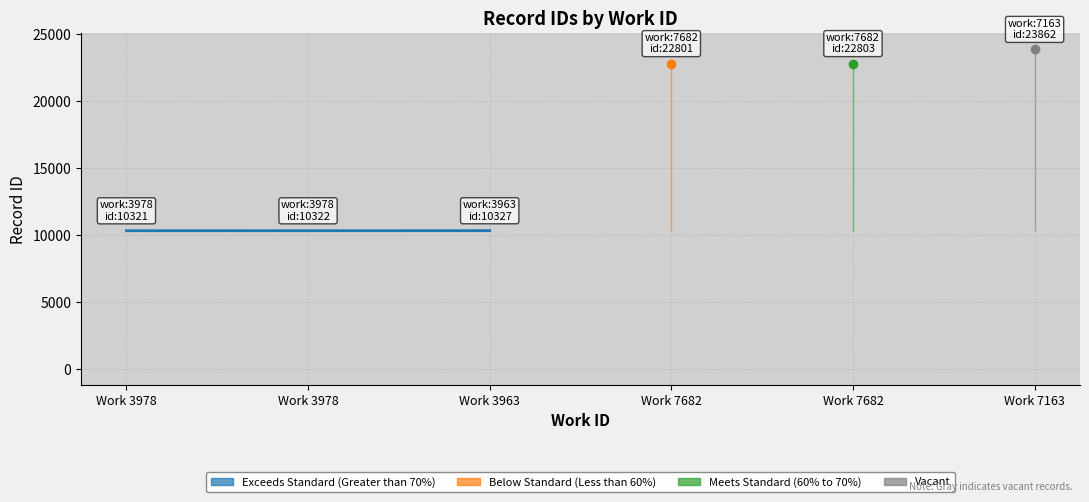

Which has a higher value, 3963 or 7682?

7682